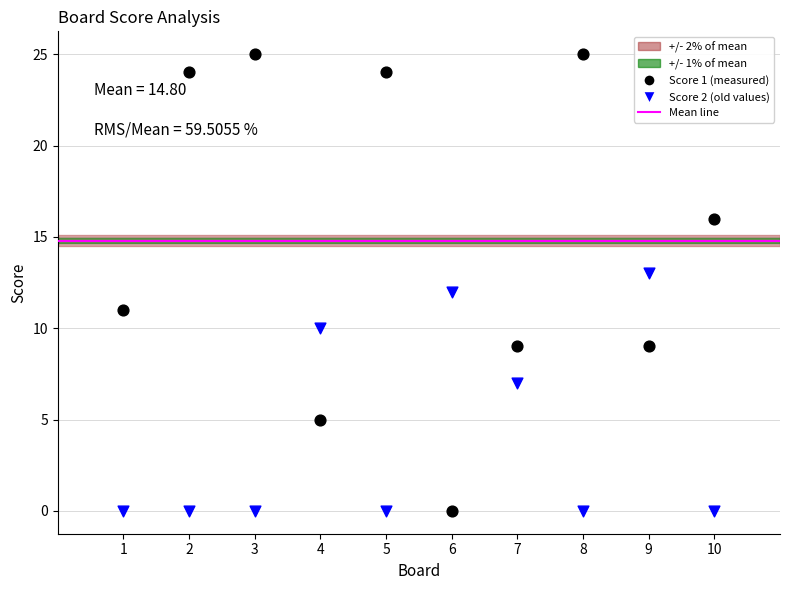

Across all data points, what is the range of X values (max minus min)?

9